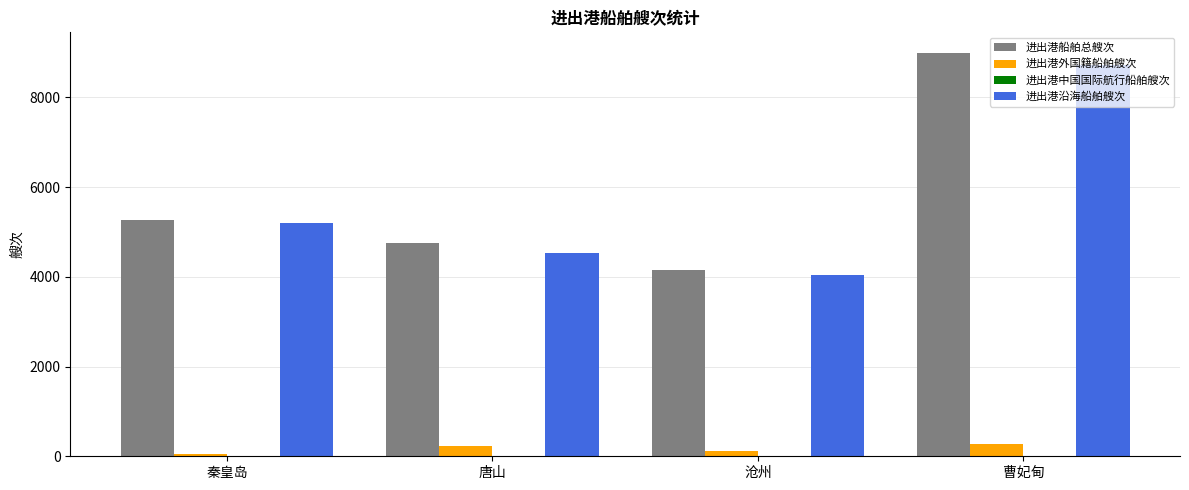

What is the sum of all 进出港船舶总艘次 values?

23189